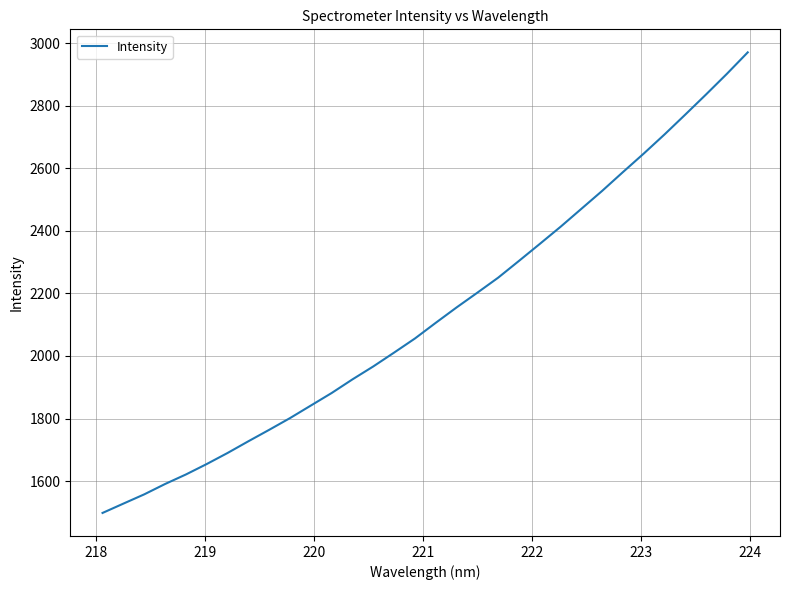

What is the greatest value displayed?

2970.3